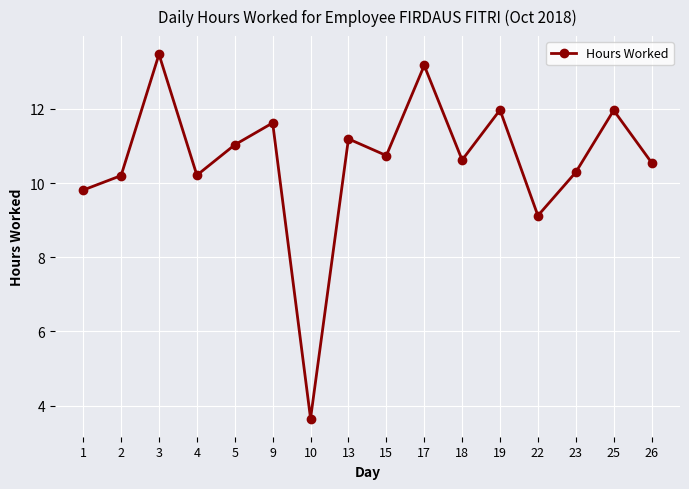

Is it true that the value at 23 is 10.3?

True